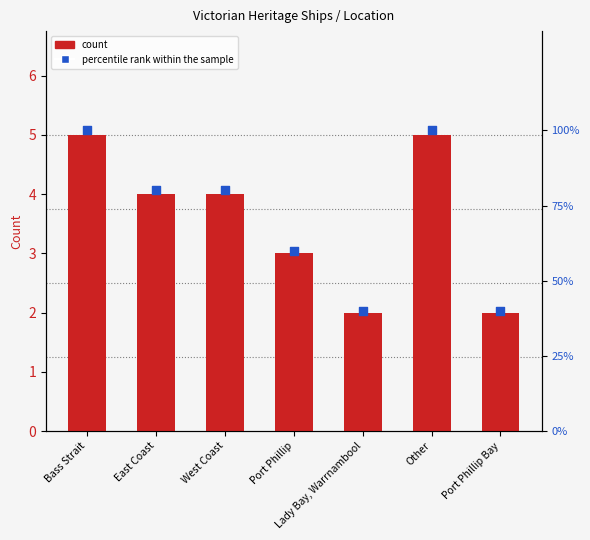

What are all the series names shown in the legend?

count, percentile rank within the sample